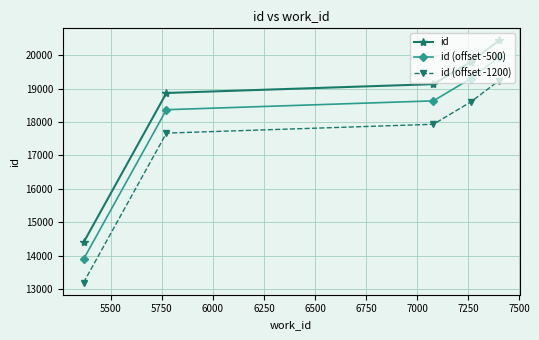

How many lines are shown in the chart?

3